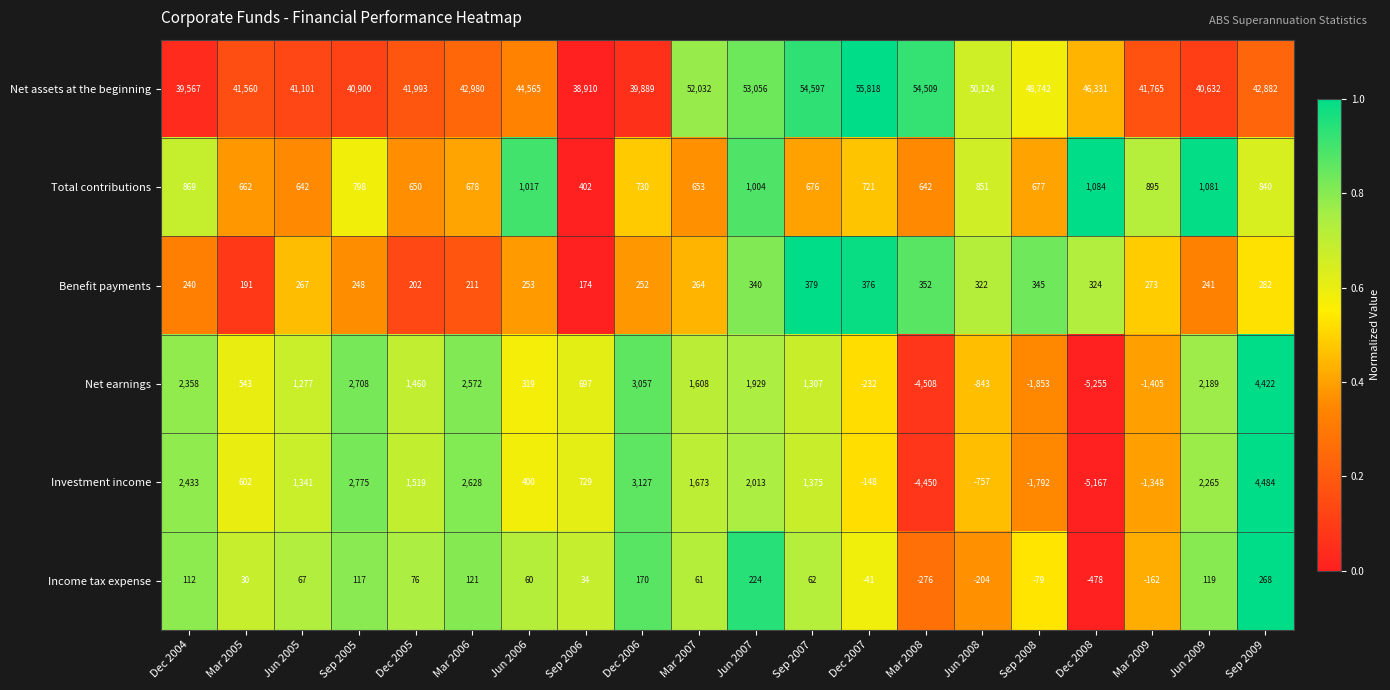

Which series changed the most between Dec 2006 and Dec 2008?

Net earnings